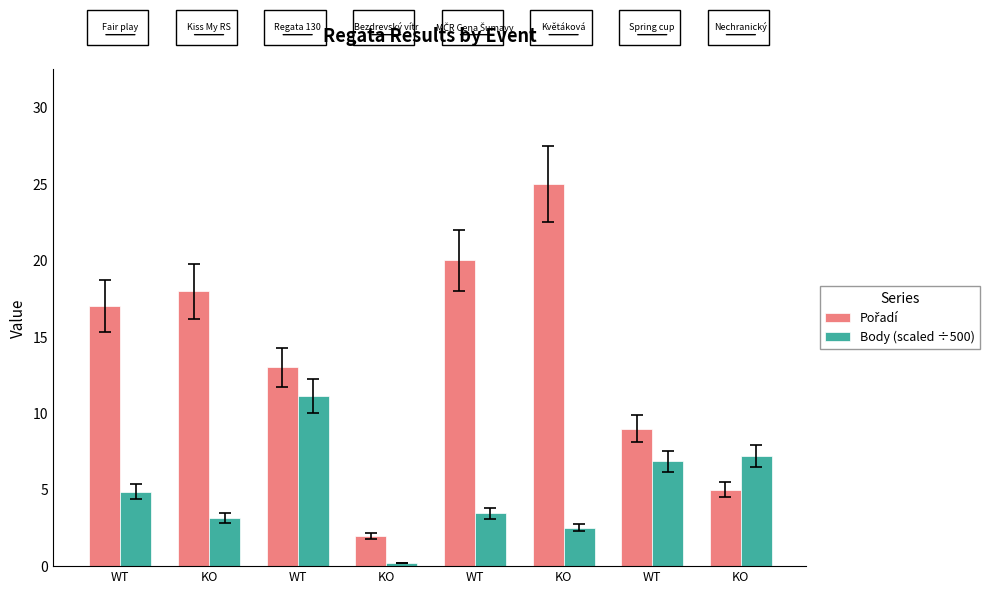

How many categories are shown in the chart?

8